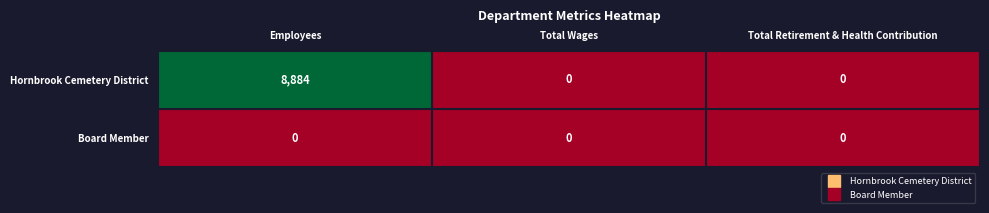

How many Hornbrook Cemetery District values are between 0 and 8884?

3